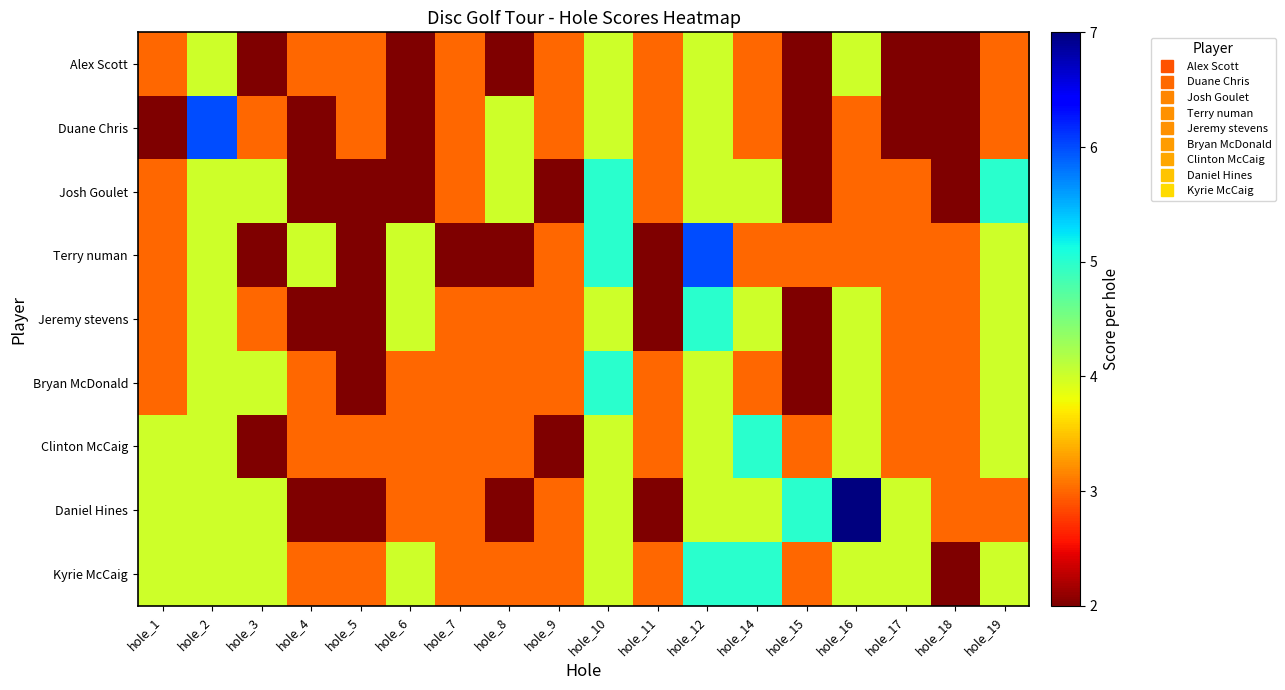

Which has a higher value, hole_4 or hole_7?

hole_4